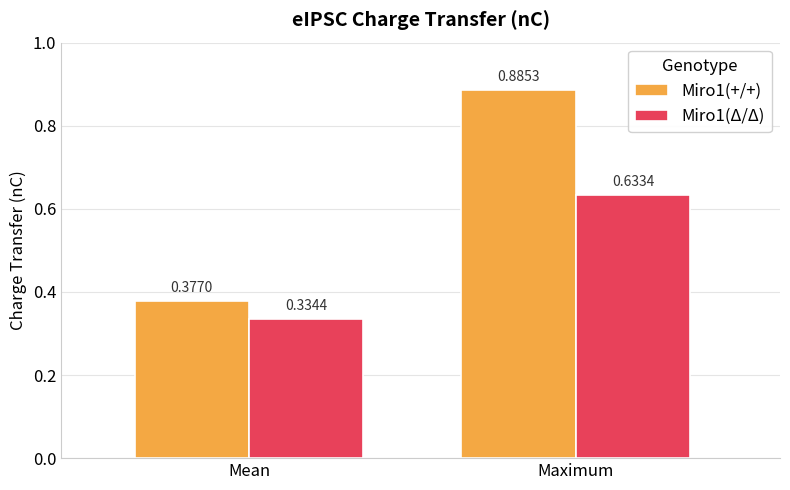

Rank the series by their maximum value, from lowest to highest.

Miro1(Δ/Δ), Miro1(+/+)